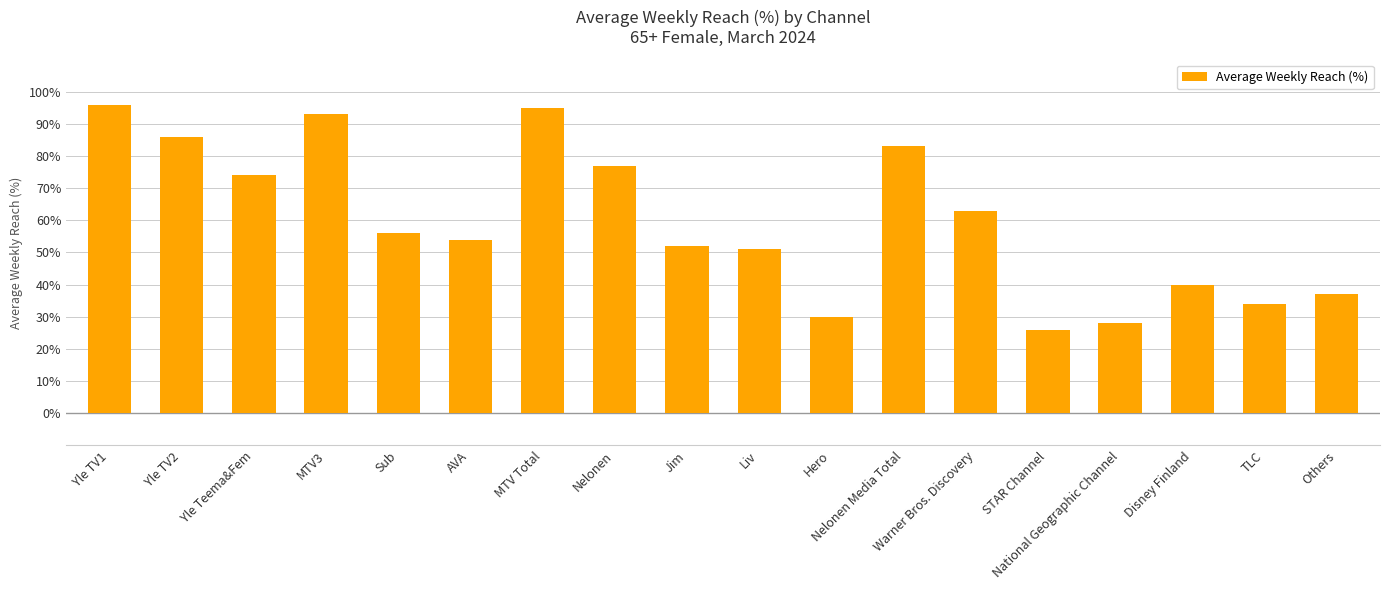

What is the sum of all values?

1075